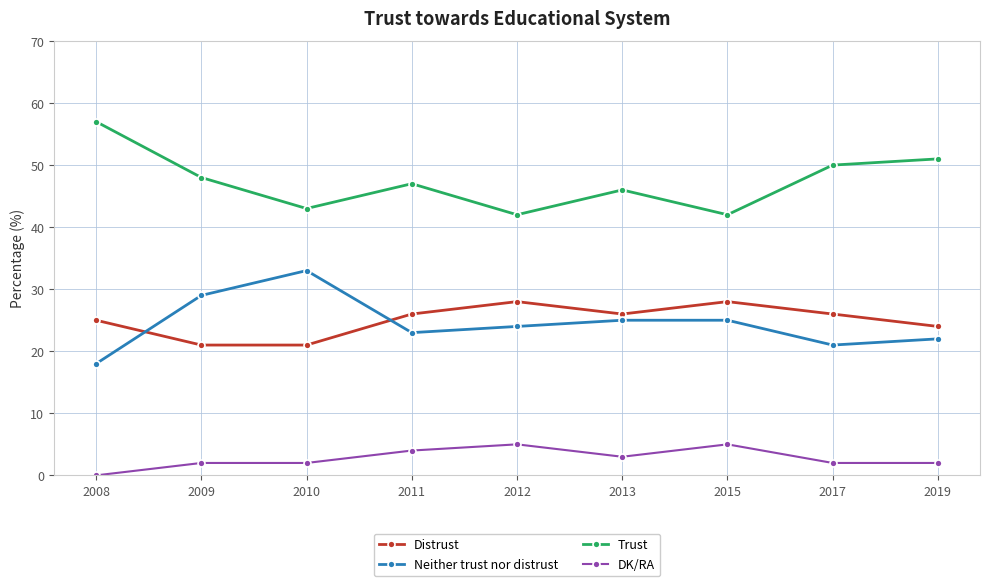

How many lines are shown in the chart?

4